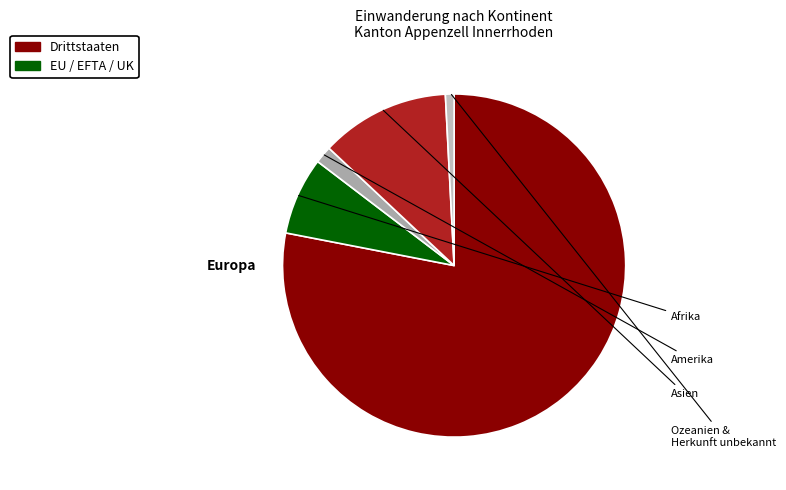

What is the largest slice in the pie chart?

Europa